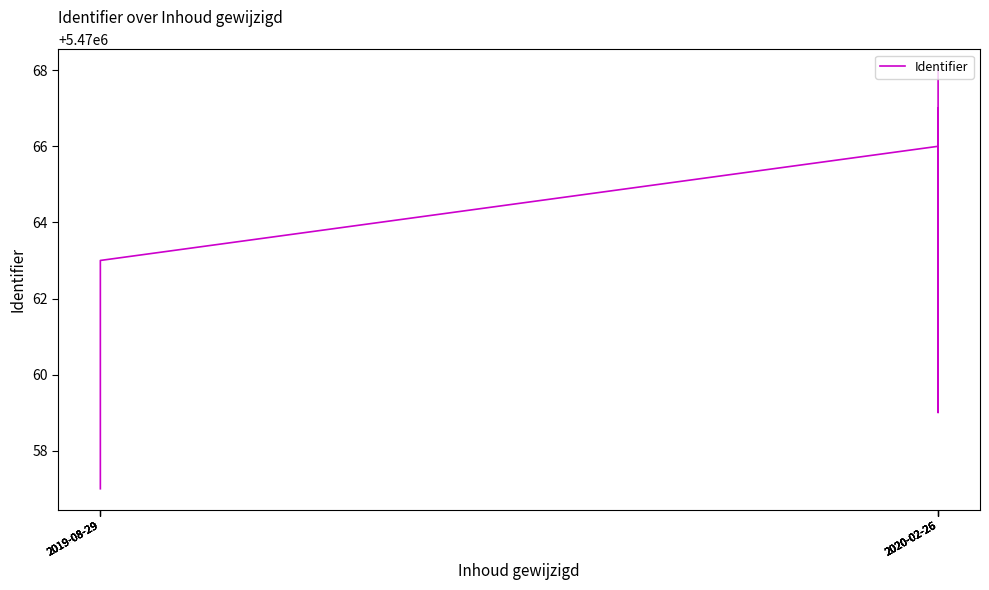

Where is the first local maximum?

2020-02-26